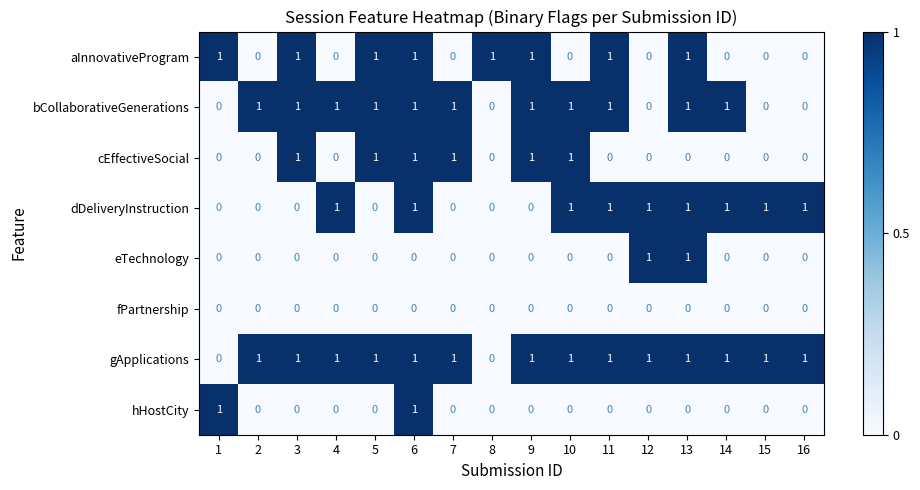

At how many categories does at least one series exceed 0?

16